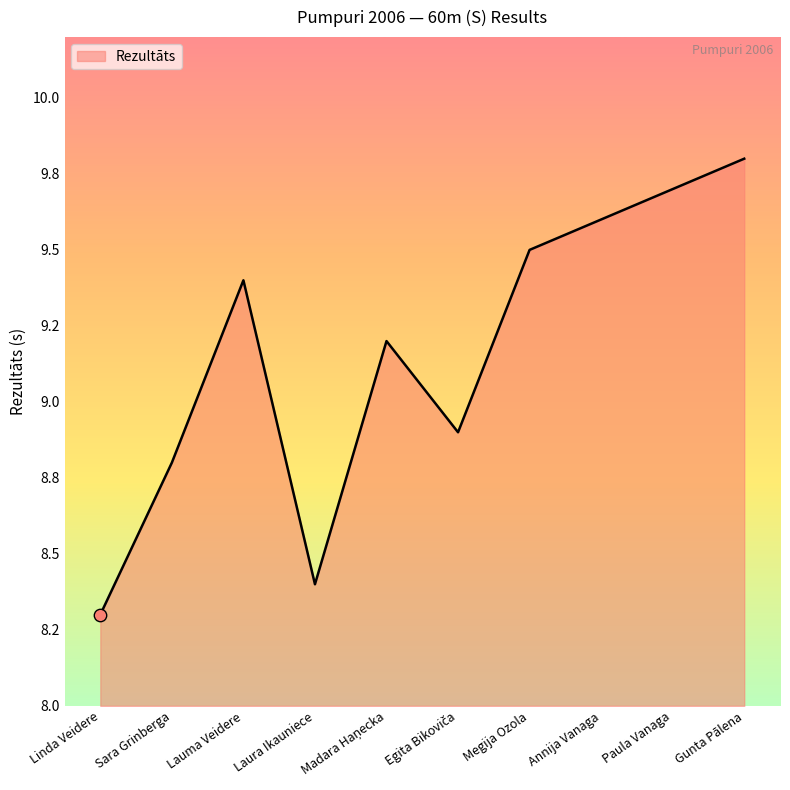

Is this an area chart (filled region under the line)?

Yes